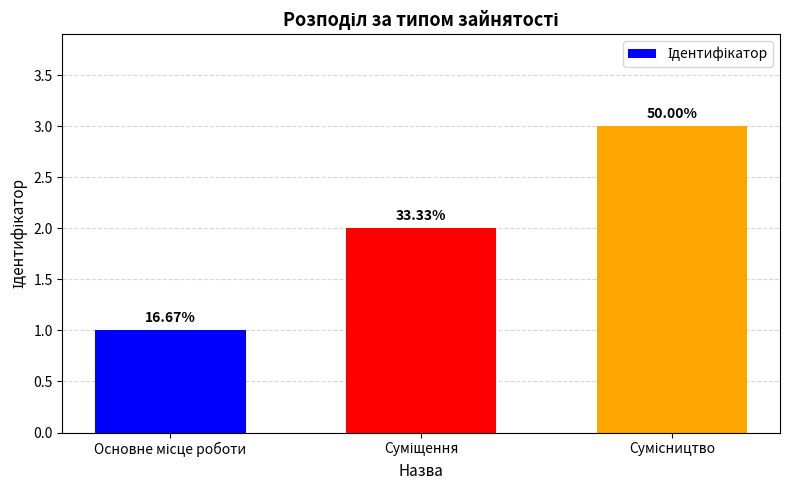

Reading left to right, what are all the values shown in this chart?

1	2	3